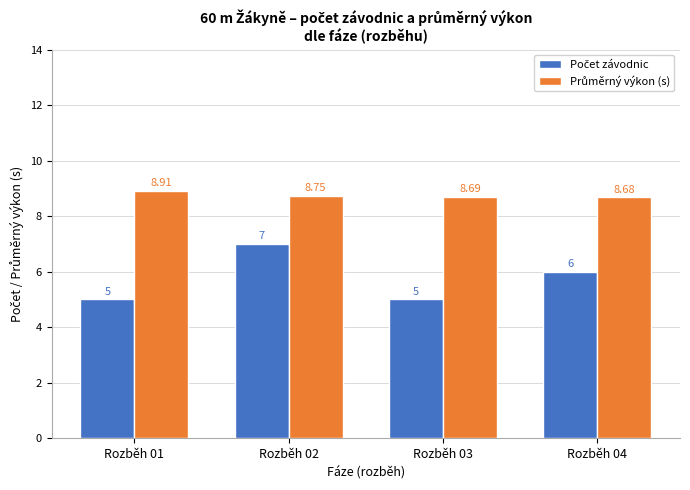

At how many categories does at least one series exceed 5?

4